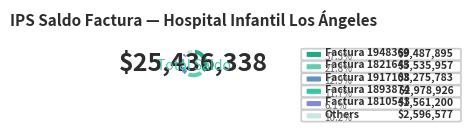

What is the total percentage of Factura 1749071 and Factura 1917109?

1.3%